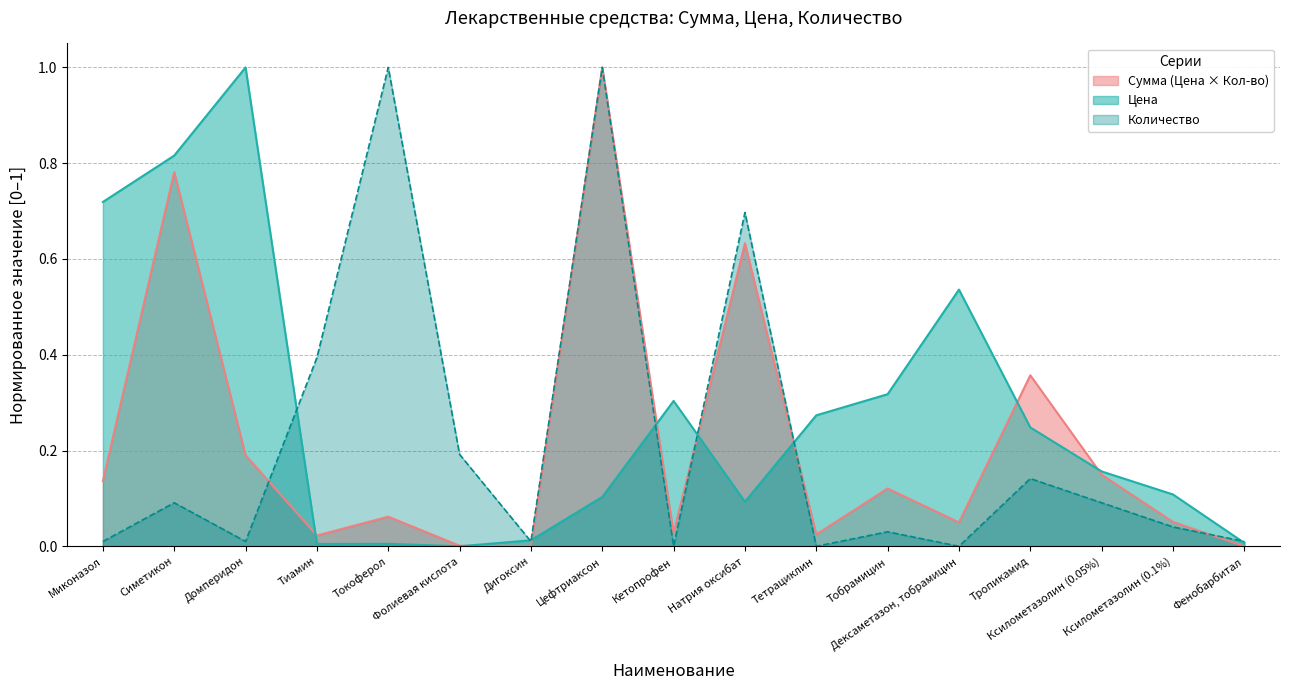

What is the approximate value of Цена at Ксилометазолин (0.1%)?

0.1